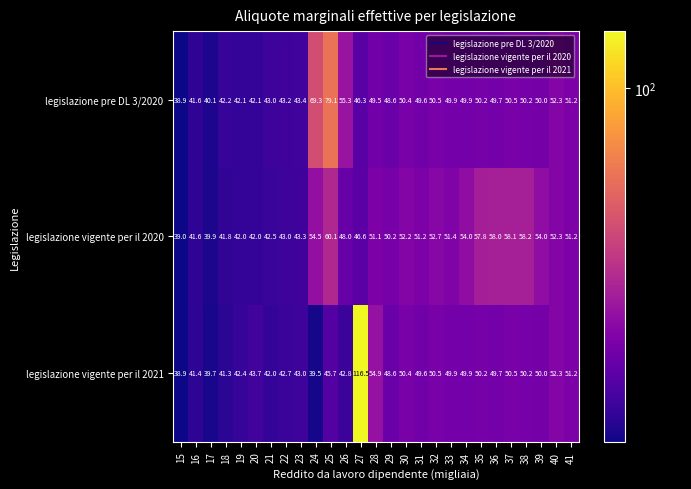

Rank the series by their maximum value, from highest to lowest.

legislazione vigente per il 2021, legislazione pre DL 3/2020, legislazione vigente per il 2020